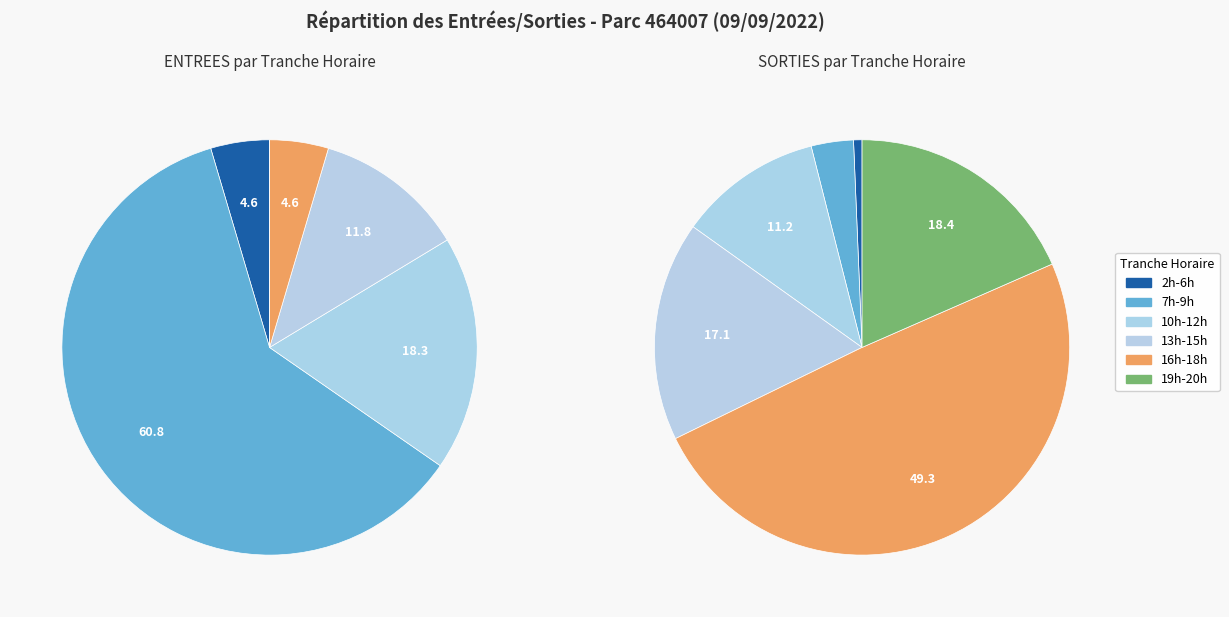

Between 3 and 12, which series saw the biggest shift?

ENTREES